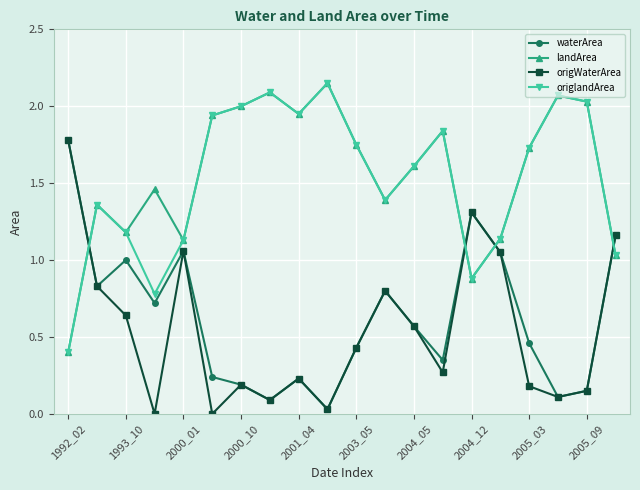

How many intersections are there between landArea and waterArea?

4